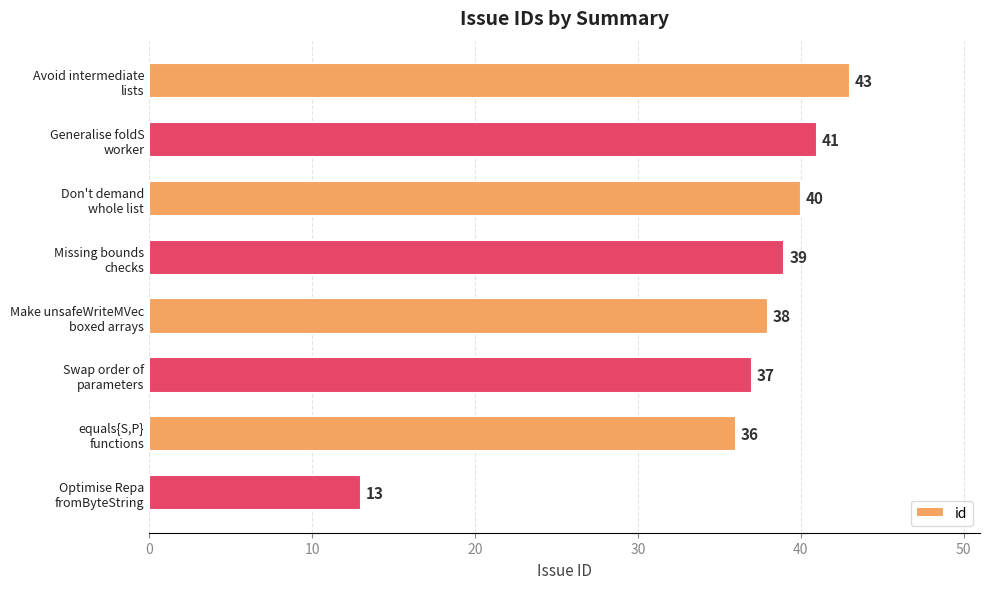

What is the greatest value displayed?

43